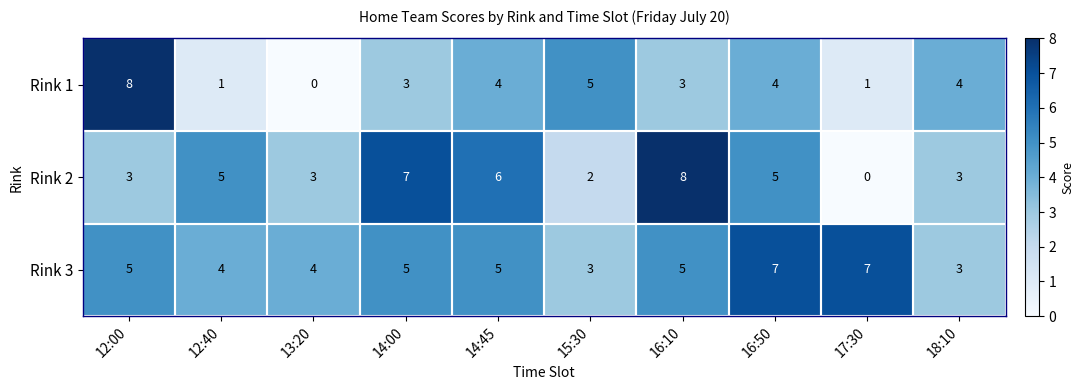

What is the lowest value of the Rink 3 series?

3